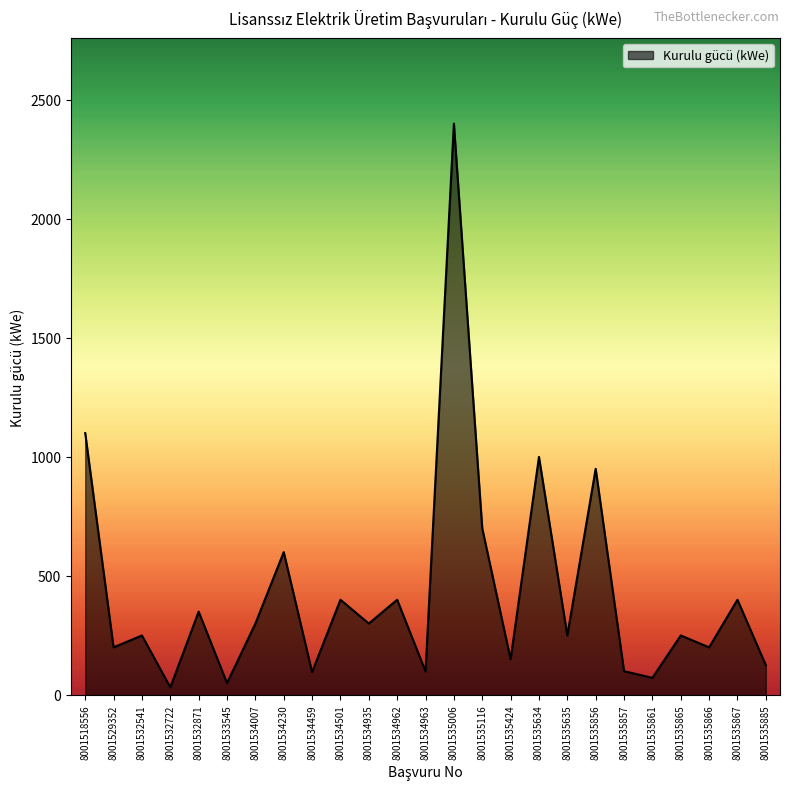

What is the change in value from 8001518556 to 8001532541?

-850.0